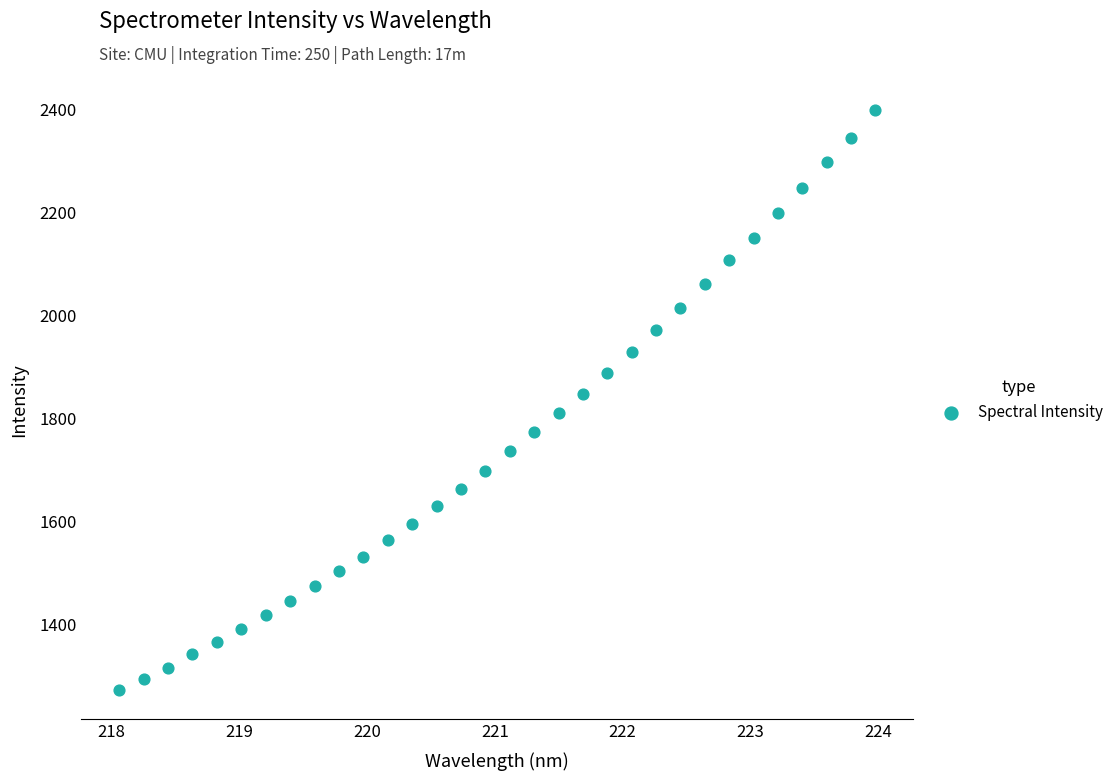

What is the range of Y values (max minus min)?

1126.9